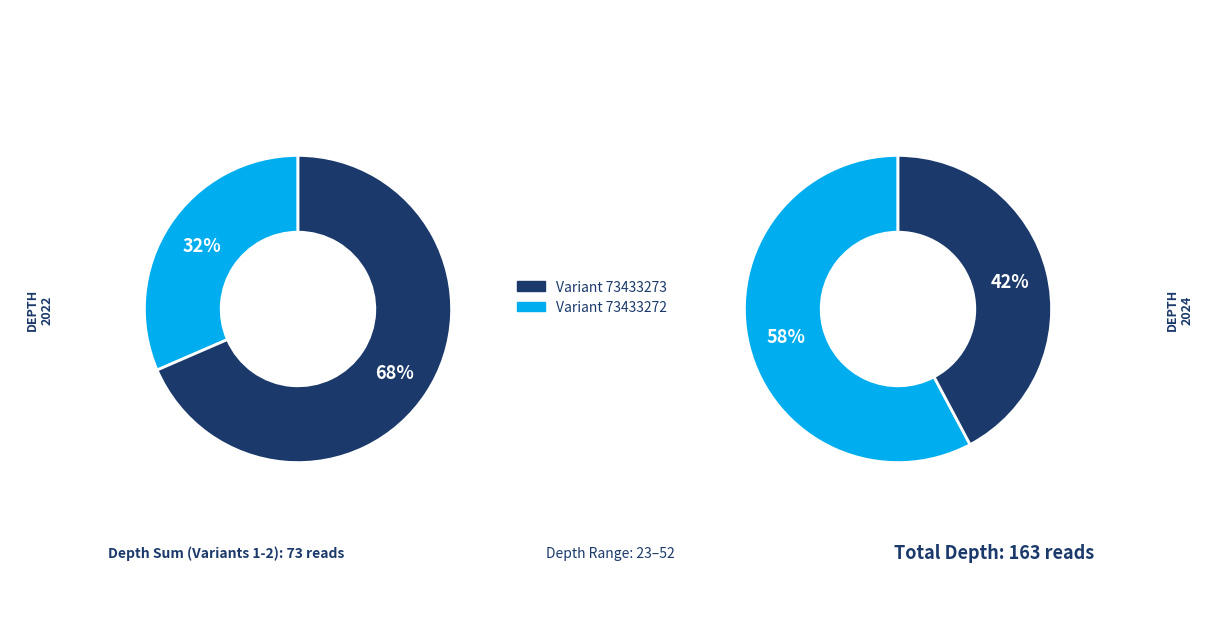

How many slices are in this pie chart?

4